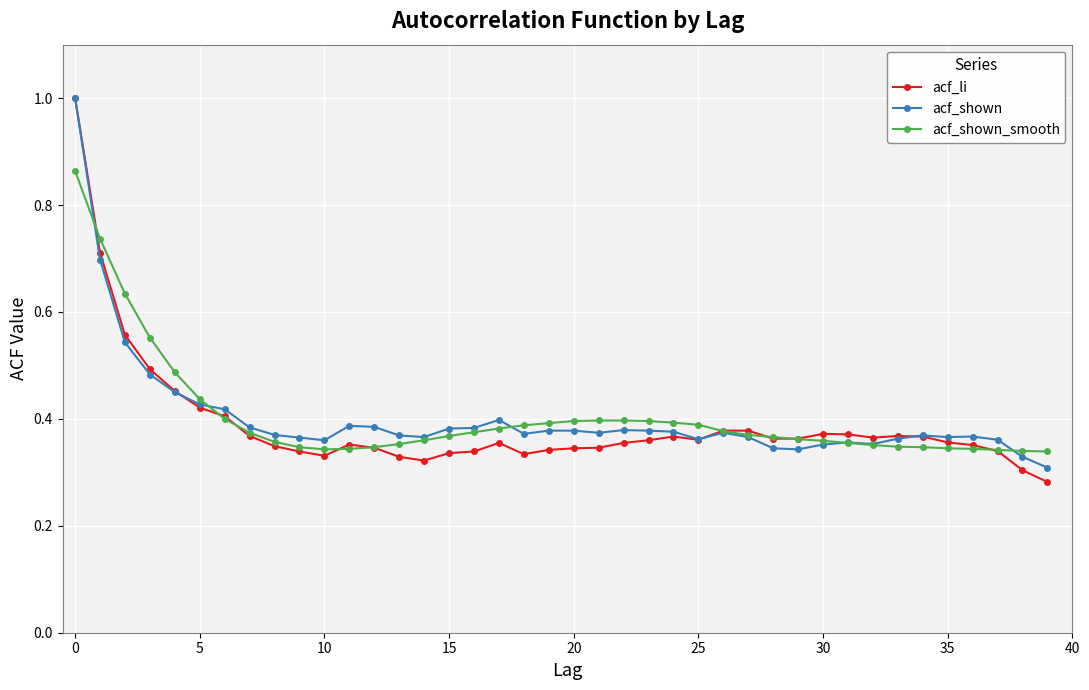

True or false: acf_li has more than 1 interior local peaks.

True